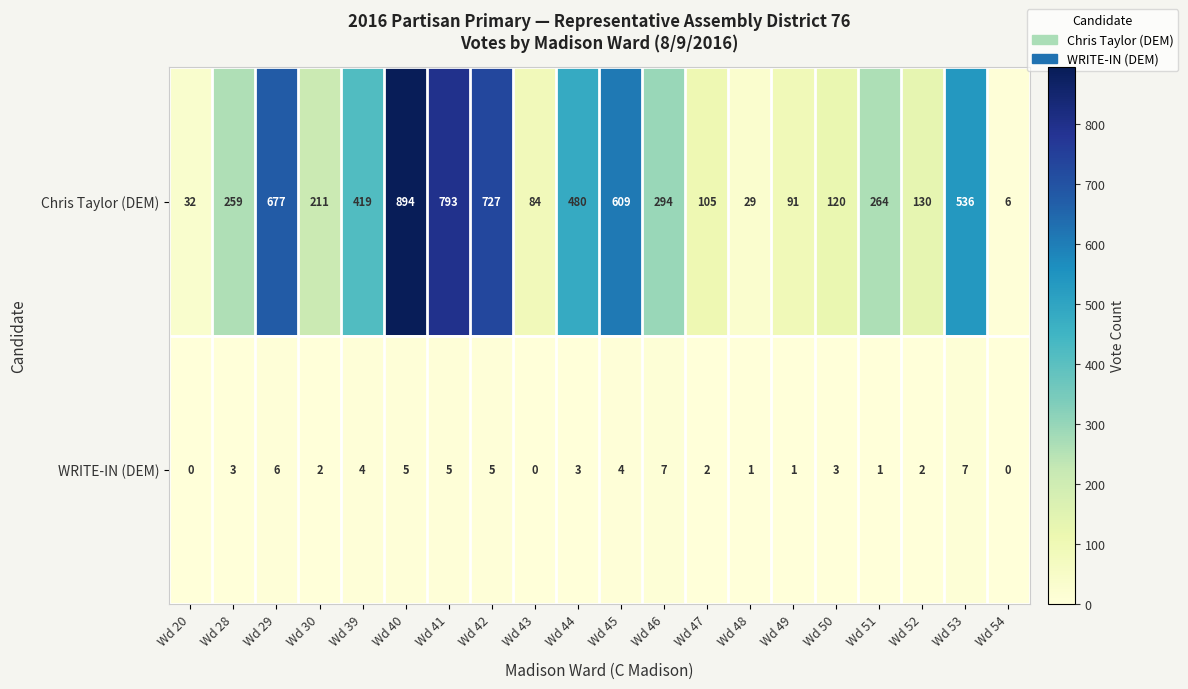

What is the difference between the second highest and minimum values in the Chris Taylor (DEM) series?

787